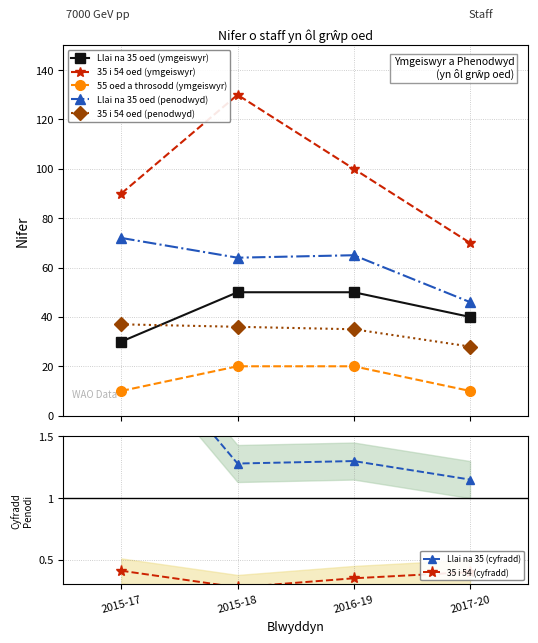

The Llai na 35 oed (penodwyd) series shows 65 at 2017-20. True or false?

False